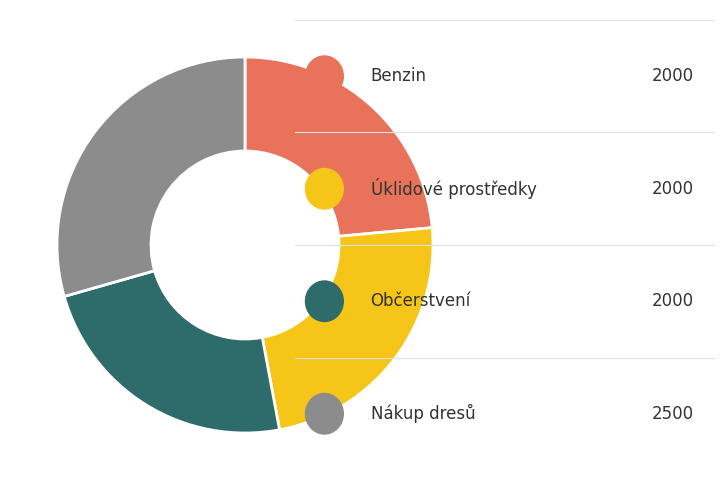

Is there a majority slice in this chart?

No